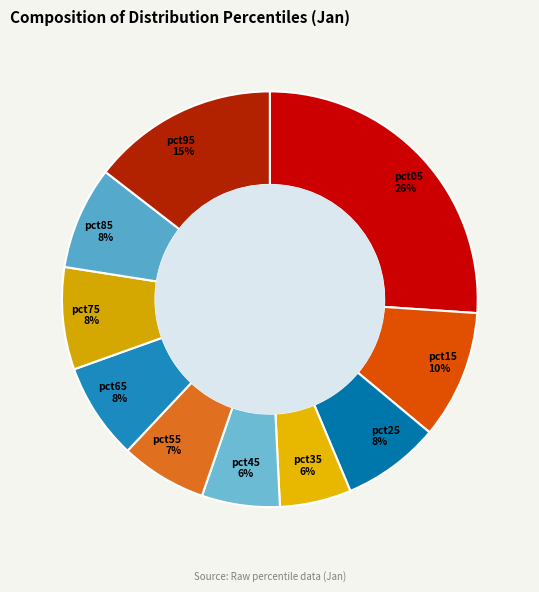

To the nearest percent, what is the combined percentage of pct75 and pct55?

15%